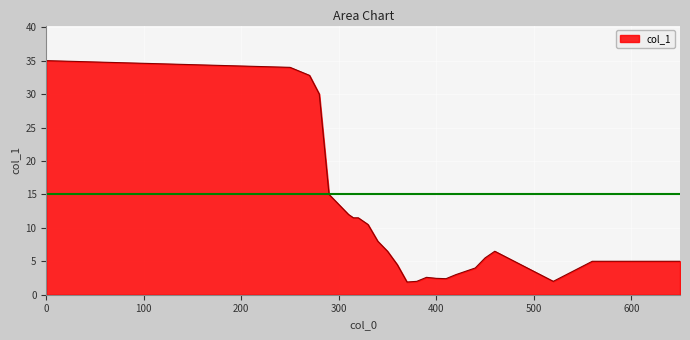

What is the difference between the maximum and minimum values?

33.1